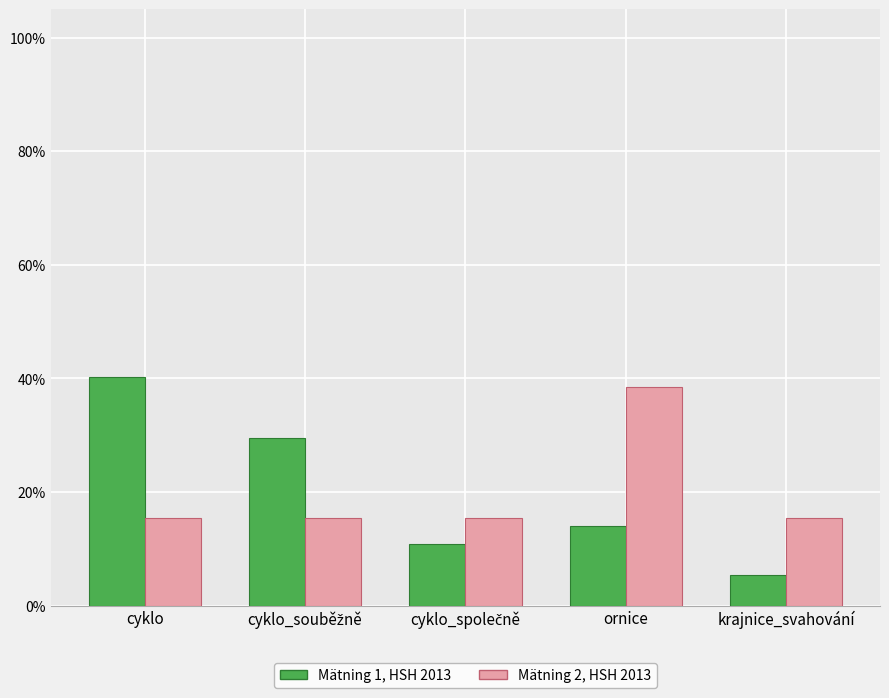

Reading left to right, extract all data points from this chart.

Mätning 1, HSH 2013: 0.4	0.3	0.1	0.1	0.1
Mätning 2, HSH 2013: 0.2	0.2	0.2	0.4	0.2